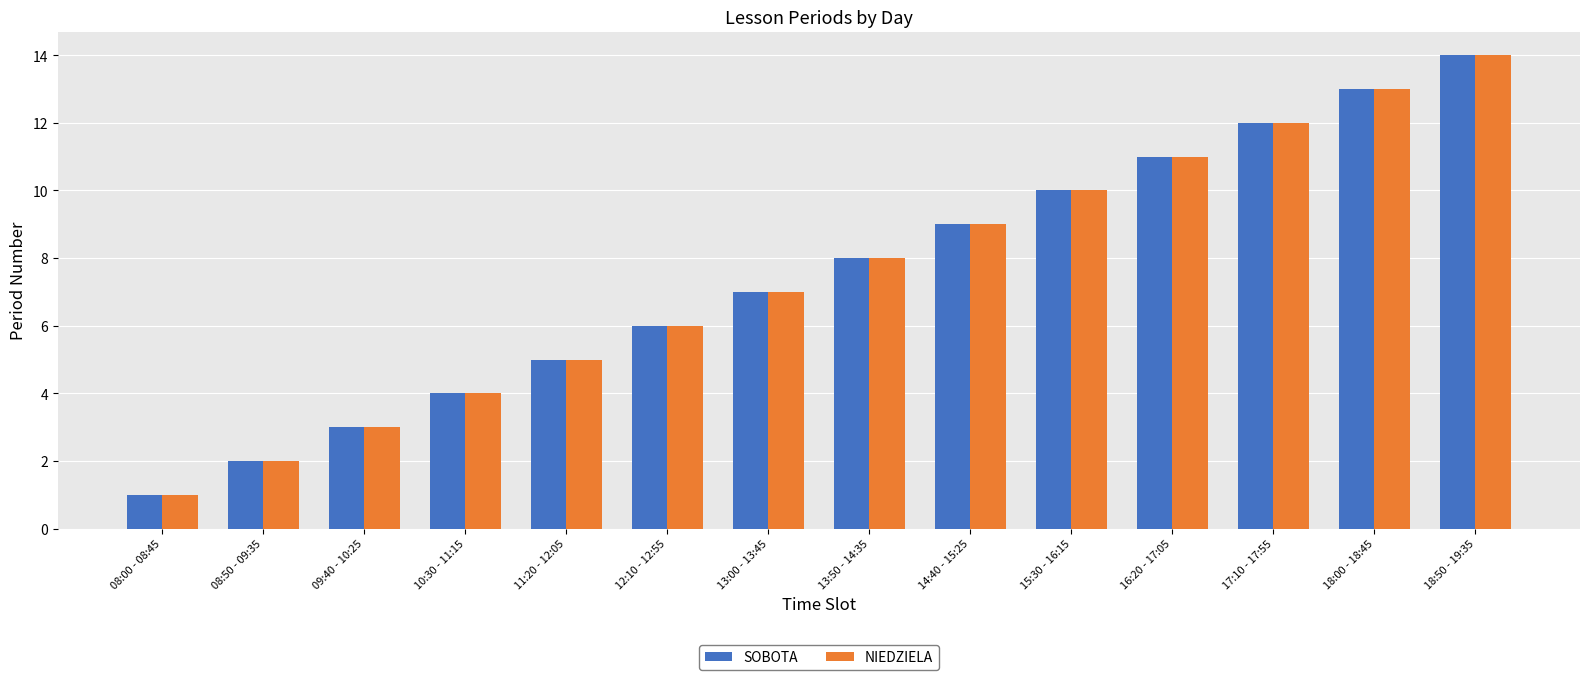

What is the average value of the SOBOTA series?

8